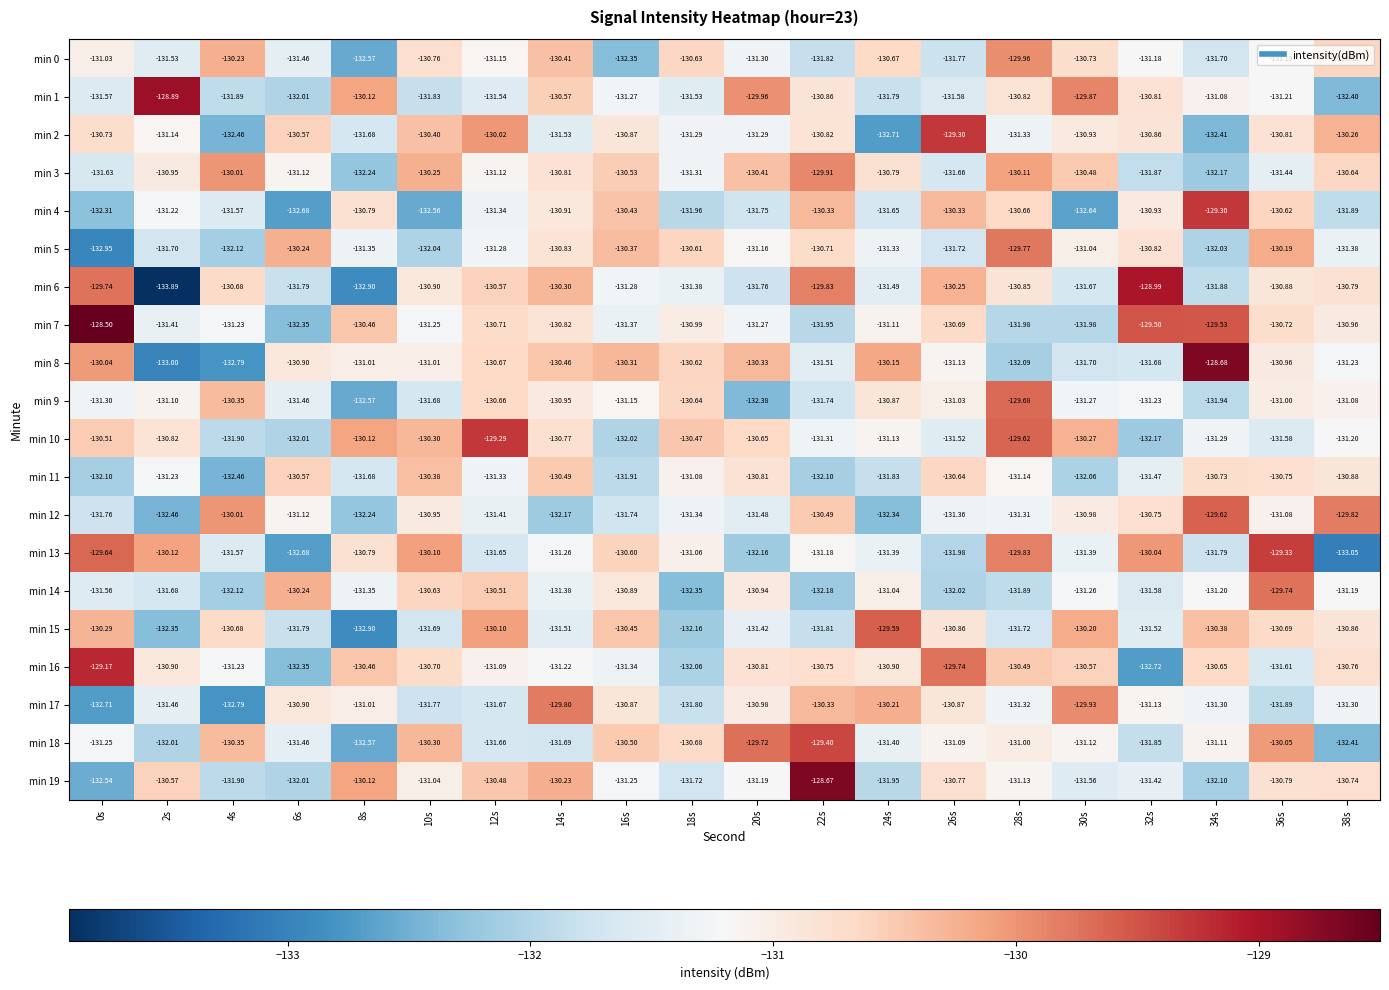

Which series has the largest total across all categories?

min 7